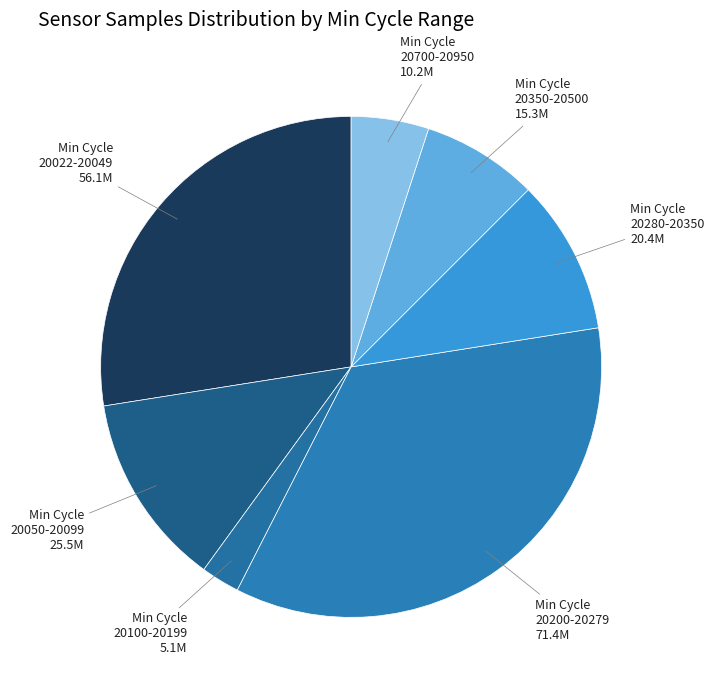

What is the smallest slice in the pie chart?

Min Cycle 20100-20199